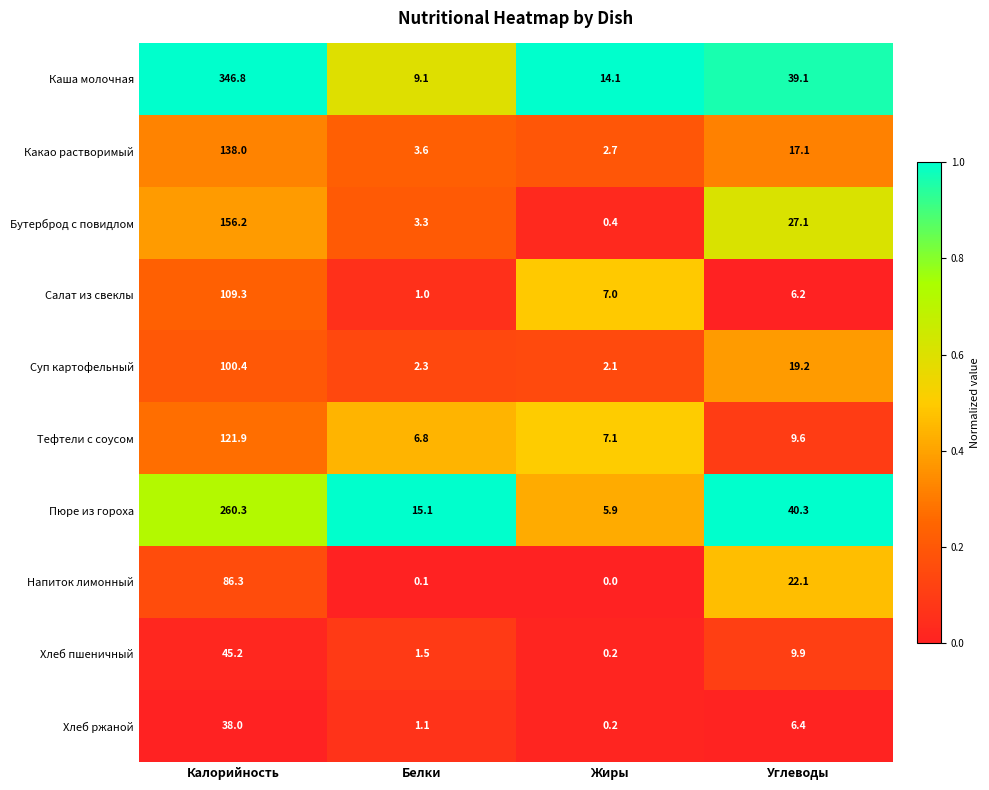

What is the sum of the Хлеб пшеничный values at Калорийность and Углеводы?

55.1